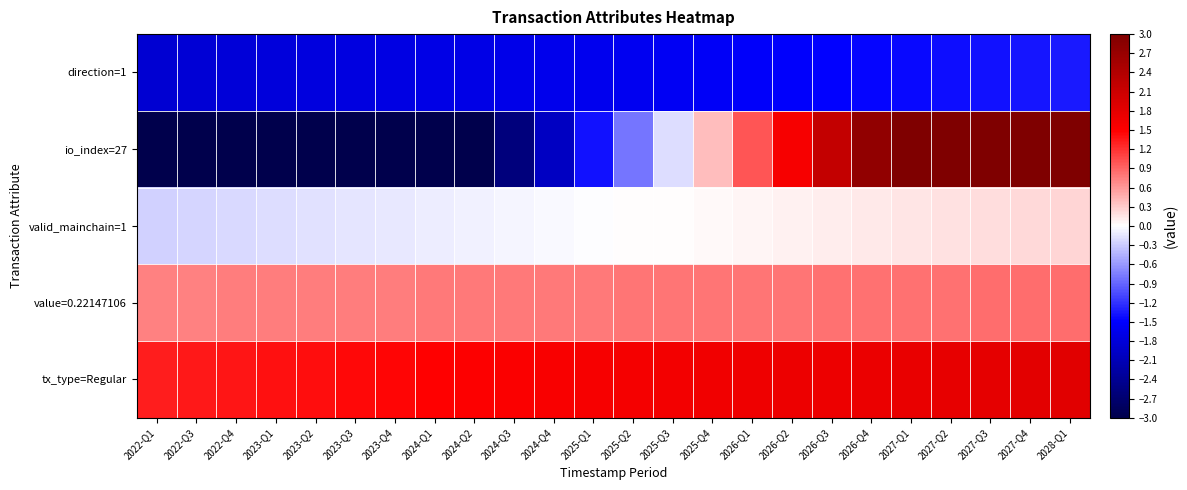

Reading left to right, extract all data points from this chart.

direction=1: 2022-Q1=-1.9	2022-Q3=-1.8	2022-Q4=-1.8	2023-Q1=-1.8	2023-Q2=-1.8	2023-Q3=-1.8	2023-Q4=-1.7	2024-Q1=-1.7	2024-Q2=-1.7	2024-Q3=-1.7	2024-Q4=-1.6	2025-Q1=-1.6	2025-Q2=-1.6	2025-Q3=-1.6	2025-Q4=-1.6	2026-Q1=-1.5	2026-Q2=-1.5	2026-Q3=-1.5	2026-Q4=-1.5	2027-Q1=-1.4	2027-Q2=-1.4	2027-Q3=-1.4	2027-Q4=-1.4	2028-Q1=-1.4
io_index=27: 2022-Q1=-3.0	2022-Q3=-3.0	2022-Q4=-3.0	2023-Q1=-3.0	2023-Q2=-3.0	2023-Q3=-3.0	2023-Q4=-3.0	2024-Q1=-3.0	2024-Q2=-3.0	2024-Q3=-2.6	2024-Q4=-2.0	2025-Q1=-1.4	2025-Q2=-0.8	2025-Q3=-0.2	2025-Q4=0.4	2026-Q1=1.0	2026-Q2=1.6	2026-Q3=2.2	2026-Q4=2.8	2027-Q1=3.0	2027-Q2=3.0	2027-Q3=3.0	2027-Q4=3.0	2028-Q1=3.0
valid_mainchain=1: 2022-Q1=-0.3	2022-Q3=-0.2	2022-Q4=-0.2	2023-Q1=-0.2	2023-Q2=-0.2	2023-Q3=-0.2	2023-Q4=-0.1	2024-Q1=-0.1	2024-Q2=-0.1	2024-Q3=-0.1	2024-Q4=-0.0	2025-Q1=-0.0	2025-Q2=0.0	2025-Q3=0.0	2025-Q4=0.0	2026-Q1=0.1	2026-Q2=0.1	2026-Q3=0.1	2026-Q4=0.1	2027-Q1=0.2	2027-Q2=0.2	2027-Q3=0.2	2027-Q4=0.2	2028-Q1=0.2
value=0.22147106: 2022-Q1=0.7	2022-Q3=0.7	2022-Q4=0.8	2023-Q1=0.8	2023-Q2=0.8	2023-Q3=0.8	2023-Q4=0.8	2024-Q1=0.8	2024-Q2=0.8	2024-Q3=0.8	2024-Q4=0.8	2025-Q1=0.8	2025-Q2=0.8	2025-Q3=0.8	2025-Q4=0.8	2026-Q1=0.8	2026-Q2=0.8	2026-Q3=0.8	2026-Q4=0.8	2027-Q1=0.8	2027-Q2=0.8	2027-Q3=0.8	2027-Q4=0.8	2028-Q1=0.9
tx_type=Regular: 2022-Q1=1.3	2022-Q3=1.4	2022-Q4=1.4	2023-Q1=1.4	2023-Q2=1.4	2023-Q3=1.4	2023-Q4=1.5	2024-Q1=1.5	2024-Q2=1.5	2024-Q3=1.5	2024-Q4=1.6	2025-Q1=1.6	2025-Q2=1.6	2025-Q3=1.6	2025-Q4=1.6	2026-Q1=1.7	2026-Q2=1.7	2026-Q3=1.7	2026-Q4=1.7	2027-Q1=1.8	2027-Q2=1.8	2027-Q3=1.8	2027-Q4=1.8	2028-Q1=1.8